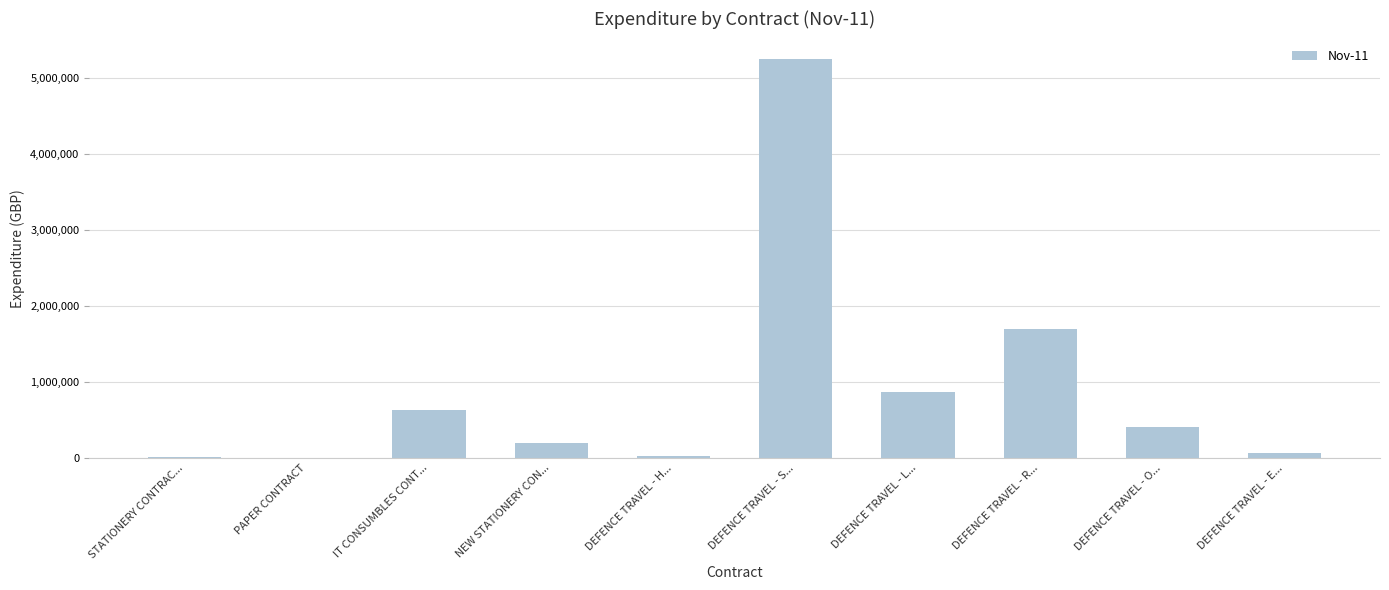

The chart shows a value of 191741.0 at NEW STATIONERY CON.... True or false?

True